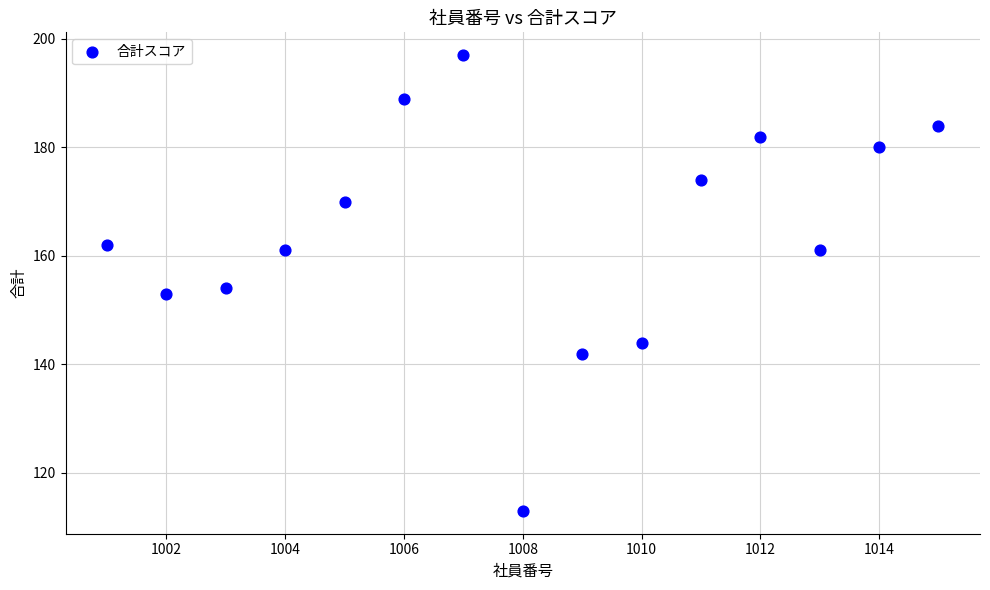

What is the range of X values (max minus min)?

14